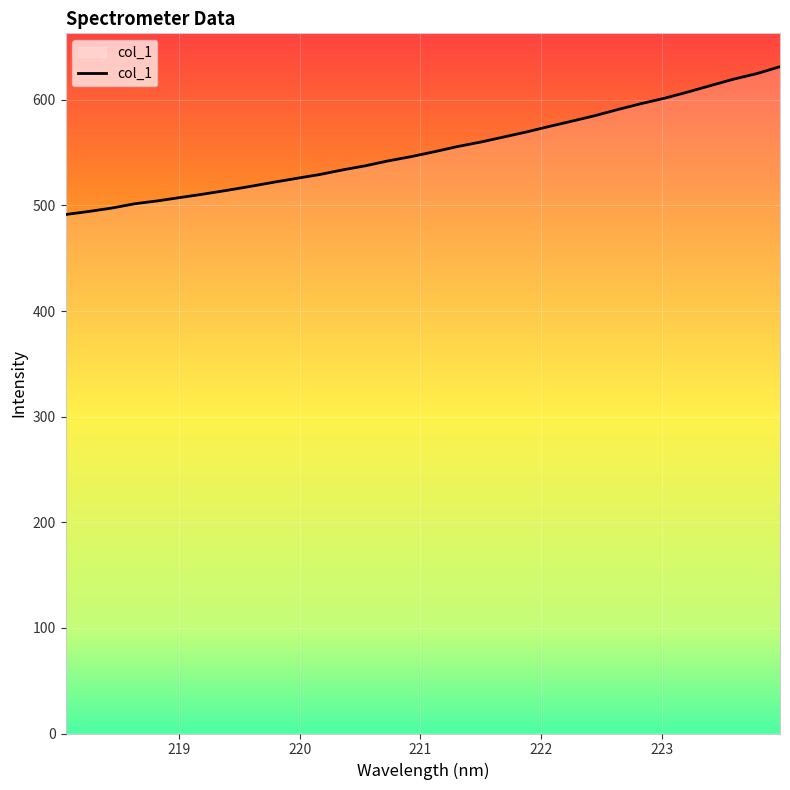

Reading right to left, transcribe all the data shown in this chart.

631.4	624.8	619.6	613.6	607.4	601.6	596.5	591.0	585.2	580.0	574.9	569.6	564.8	560.0	555.7	550.9	546.3	542.2	537.5	533.6	529.2	525.6	521.9	518.0	514.3	510.8	507.6	504.3	501.6	497.5	494.3	491.4